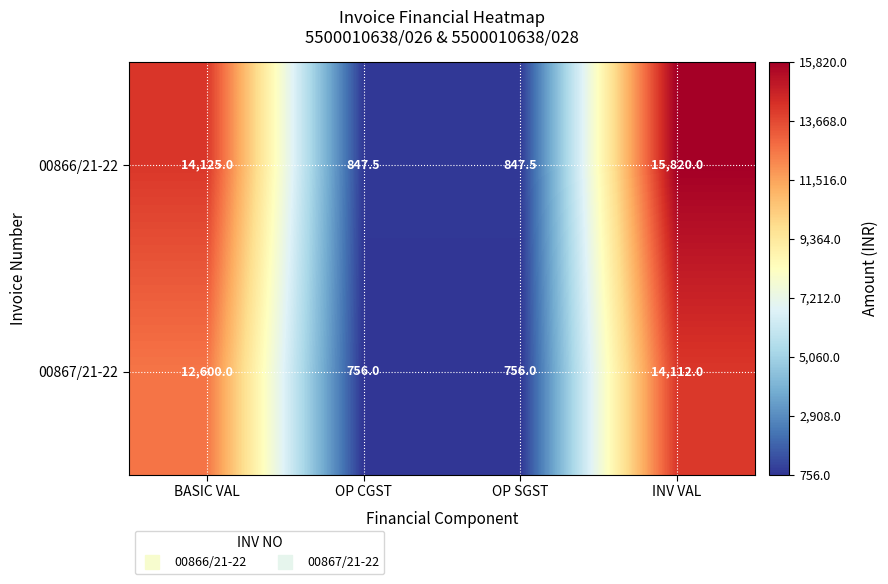

Rank the series at INV VAL from lowest to highest value.

00867/21-22, 00866/21-22